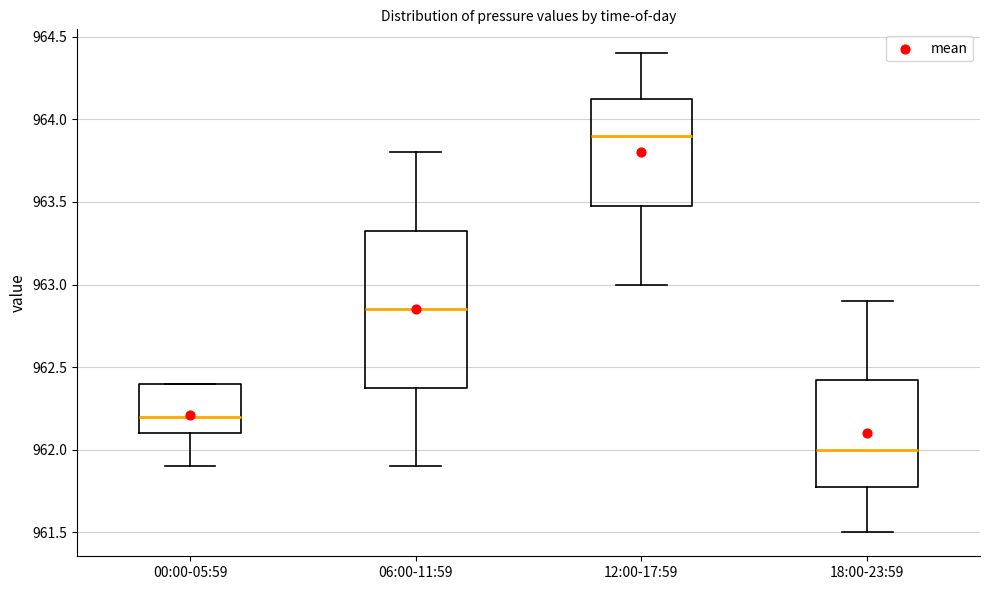

Which box is the tallest, from its lower edge to its upper edge?

06:00-11:59